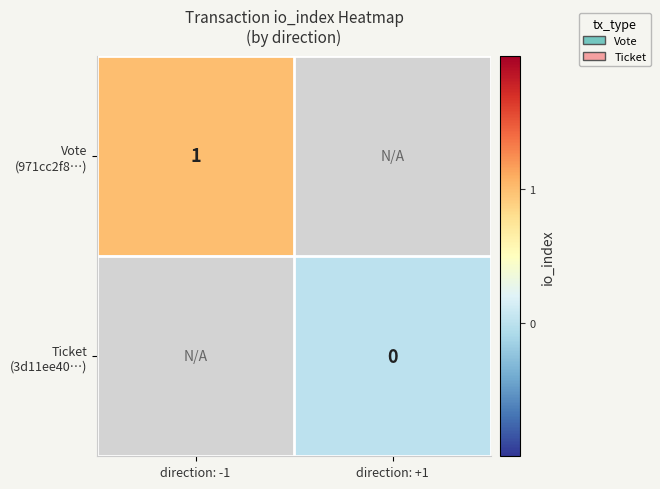

Is the value of Vote (971cc2f8…) at direction: +1 greater than the value of Ticket (3d11ee40…) at direction: -1?

No